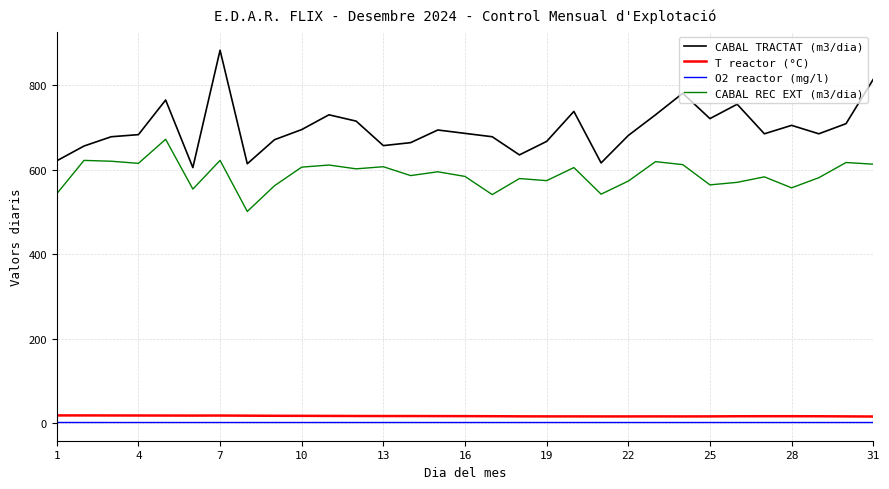

Which series has the largest total across all categories?

CABAL TRACTAT (m3/dia)